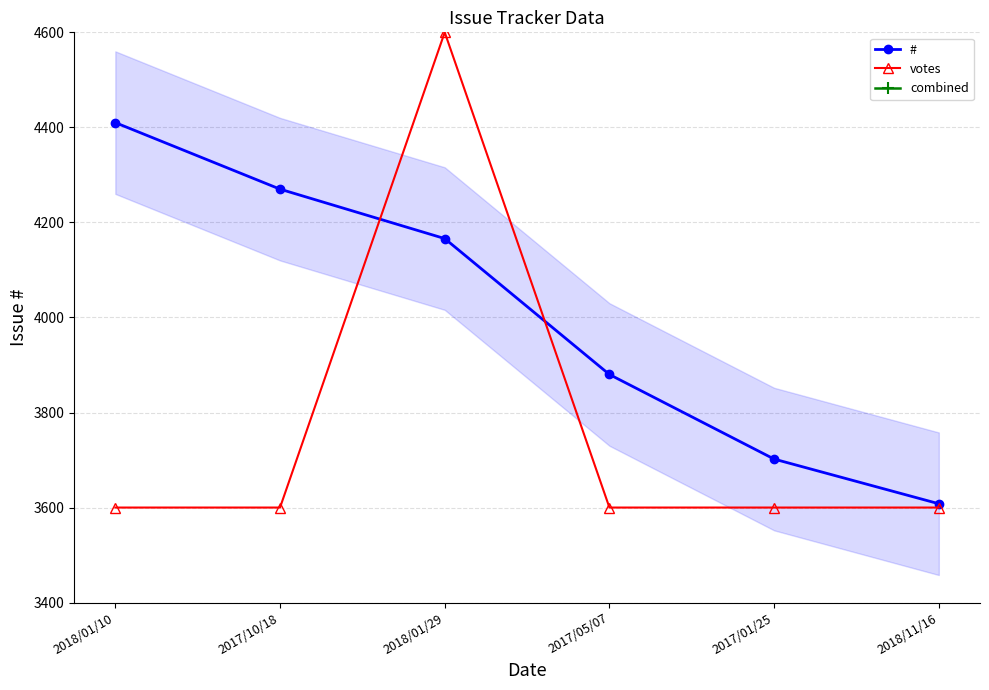

Between 2018/01/10 and 2017/05/07, which series saw the biggest shift?

#